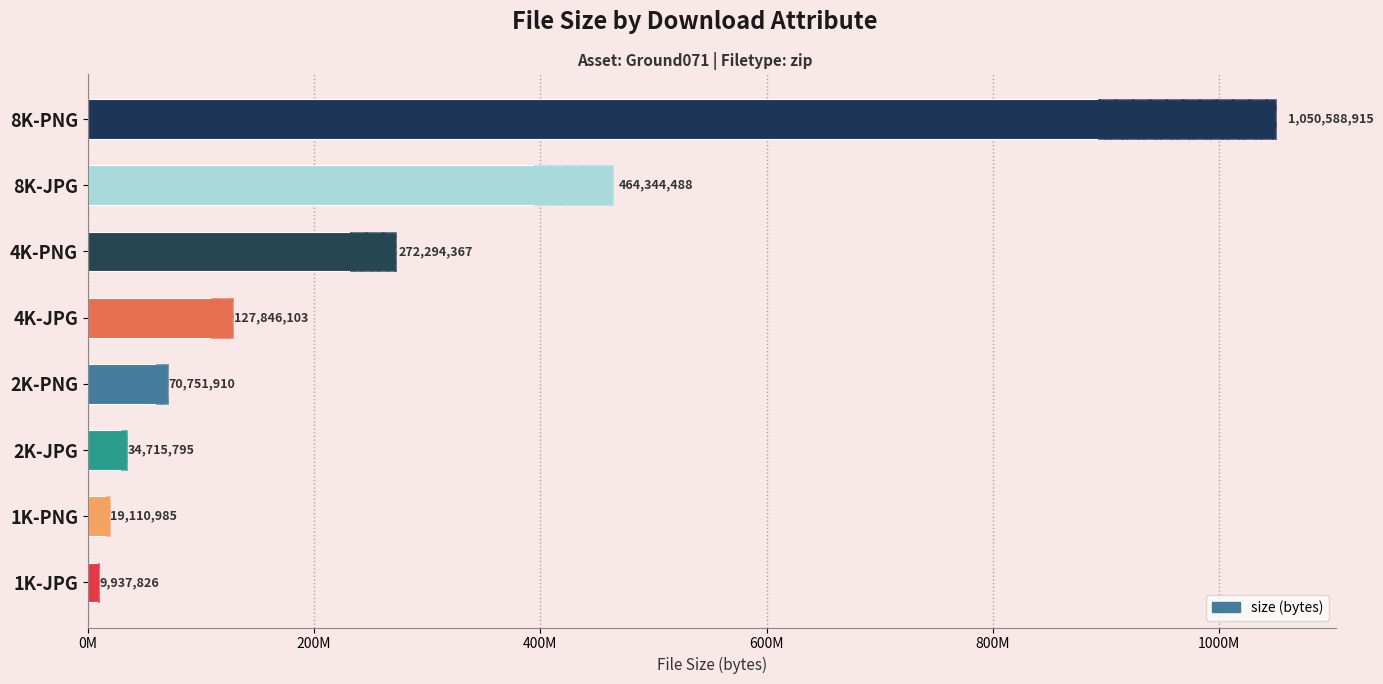

How many bars are there in total?

8